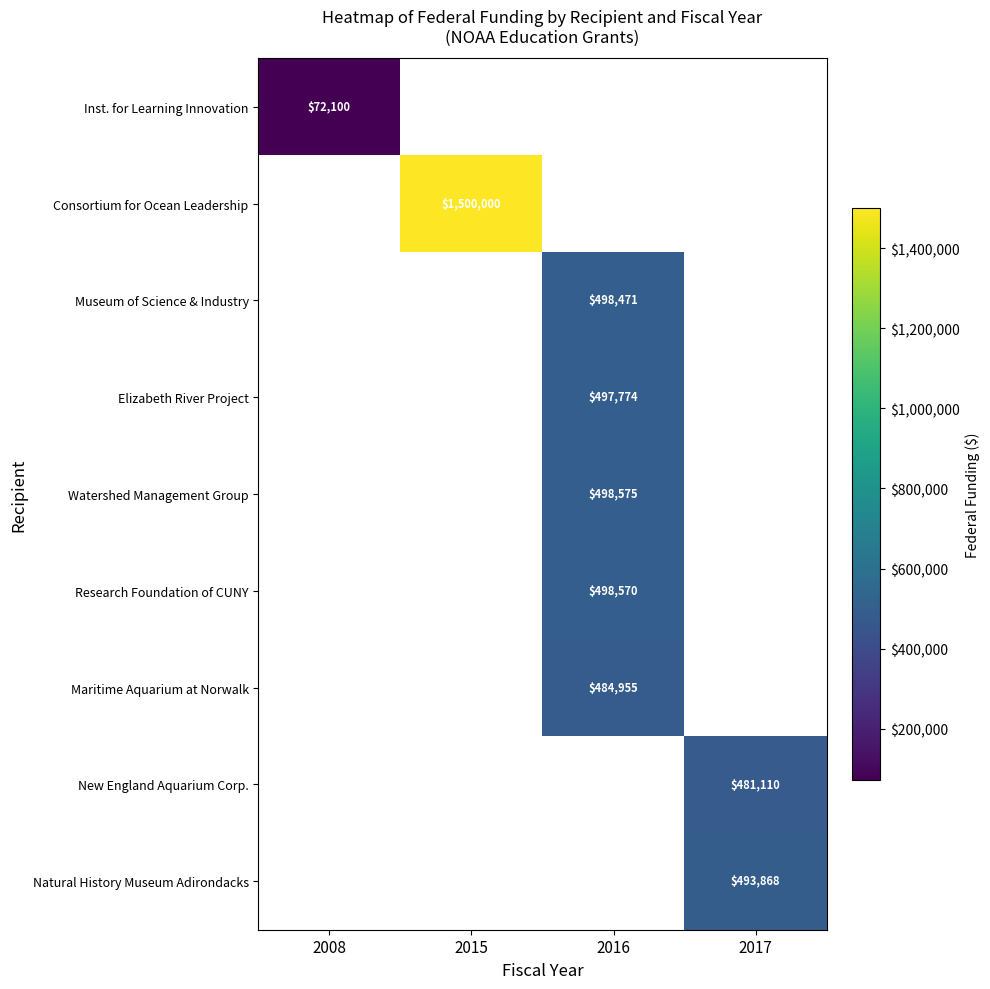

What is the greatest value displayed?

1500000.0